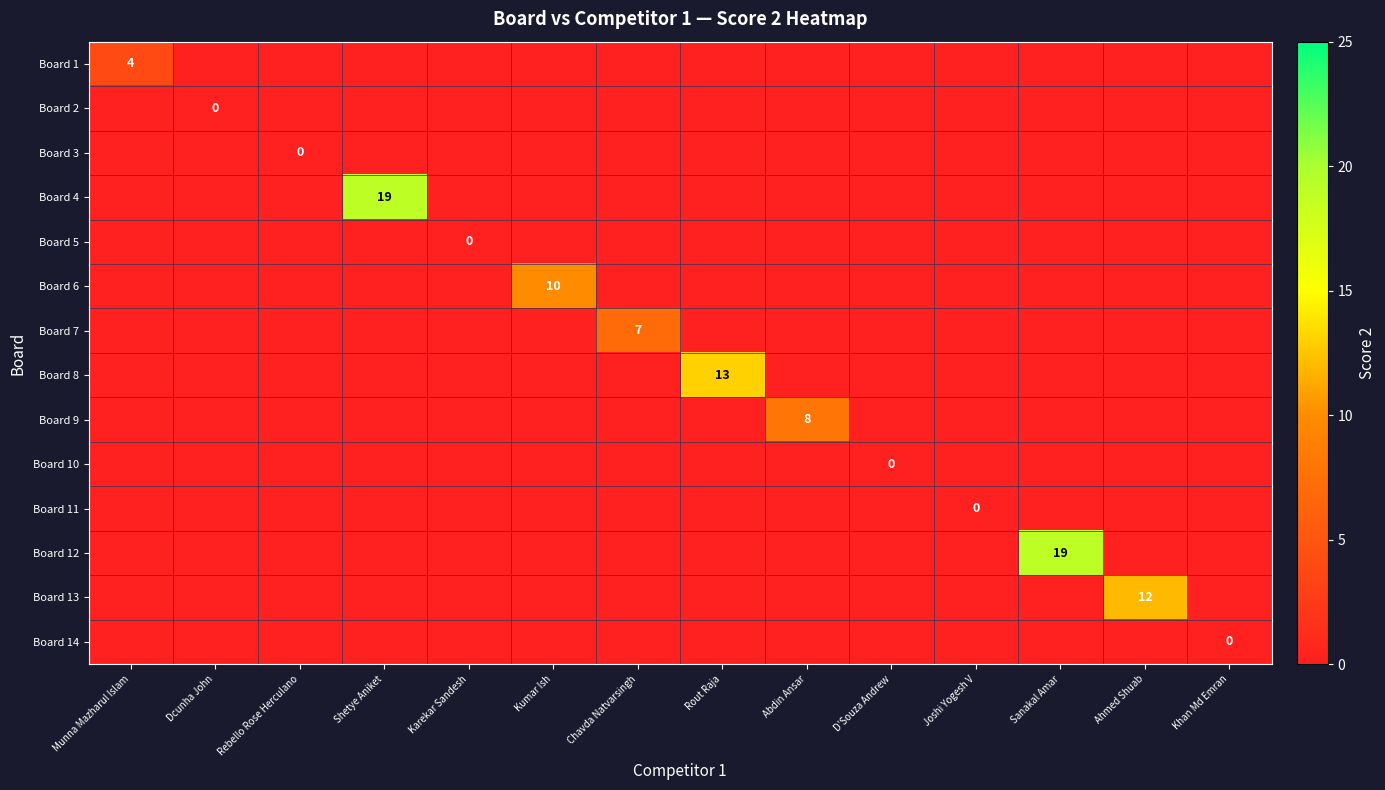

At which label does Board 4 reach its peak?

Shetye Aniket